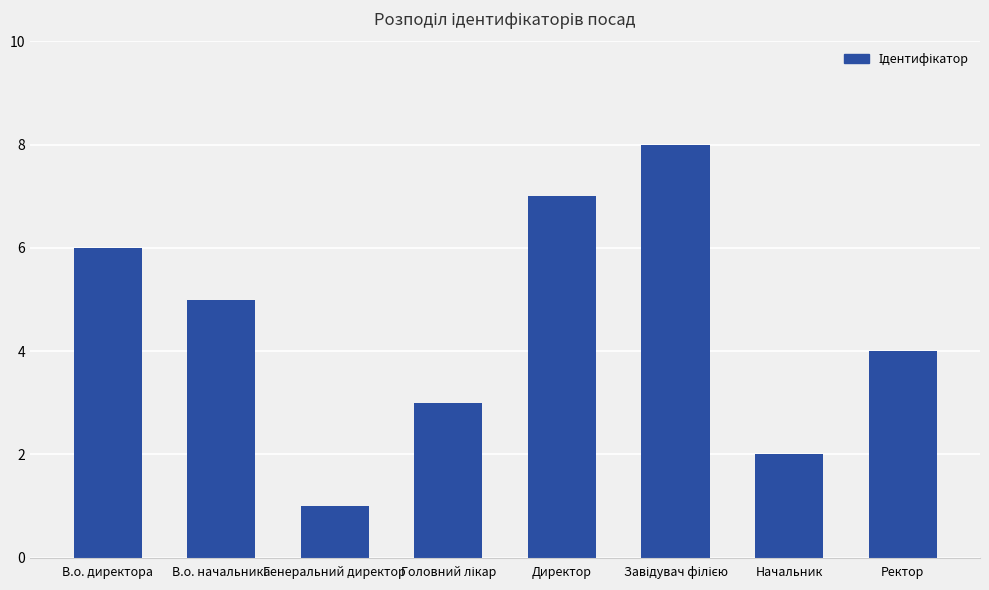

What is the ratio of the value at Директор to the value at Начальник?

3.5